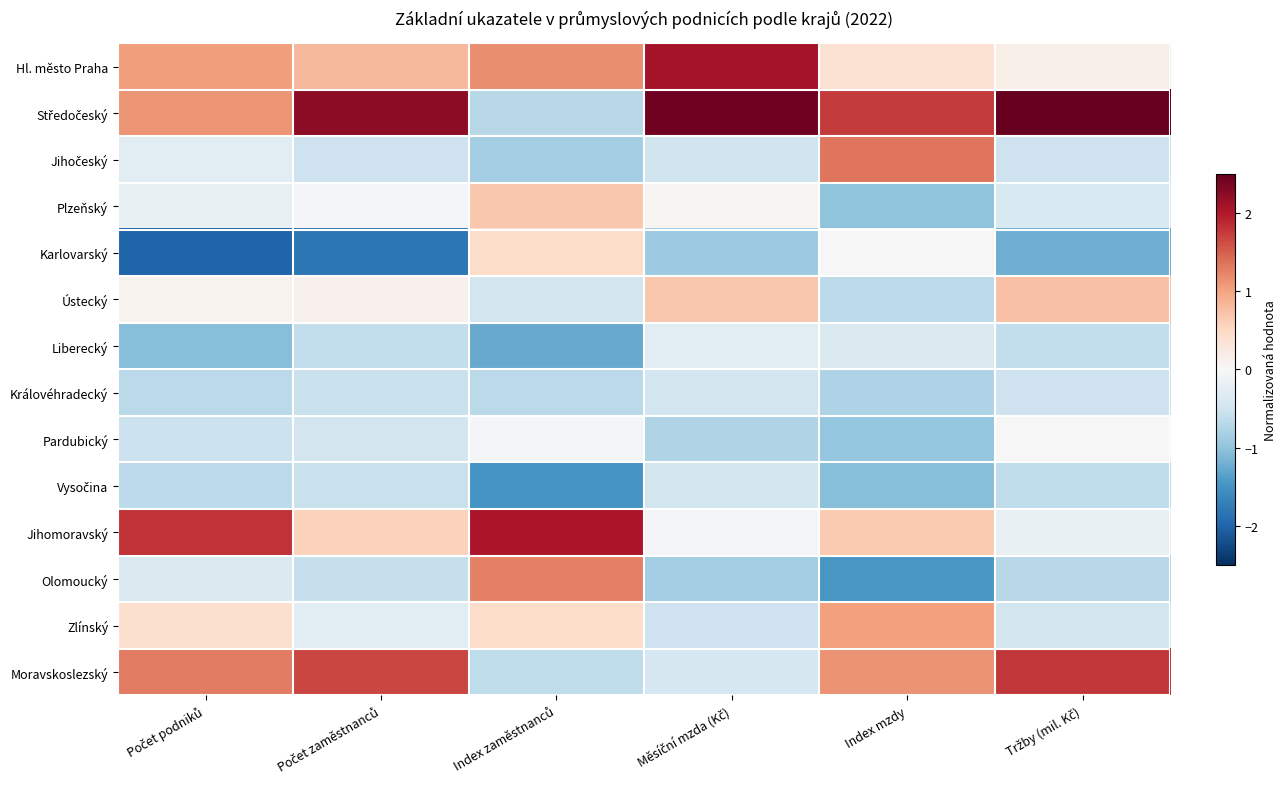

Rank the series at Index mzdy from highest to lowest value.

Středočeský, Jihočeský, Moravskoslezský, Zlínský, Jihomoravský, Hl. město Praha, Karlovarský, Liberecký, Ústecký, Královéhradecký, Pardubický, Plzeňský, Vysočina, Olomoucký